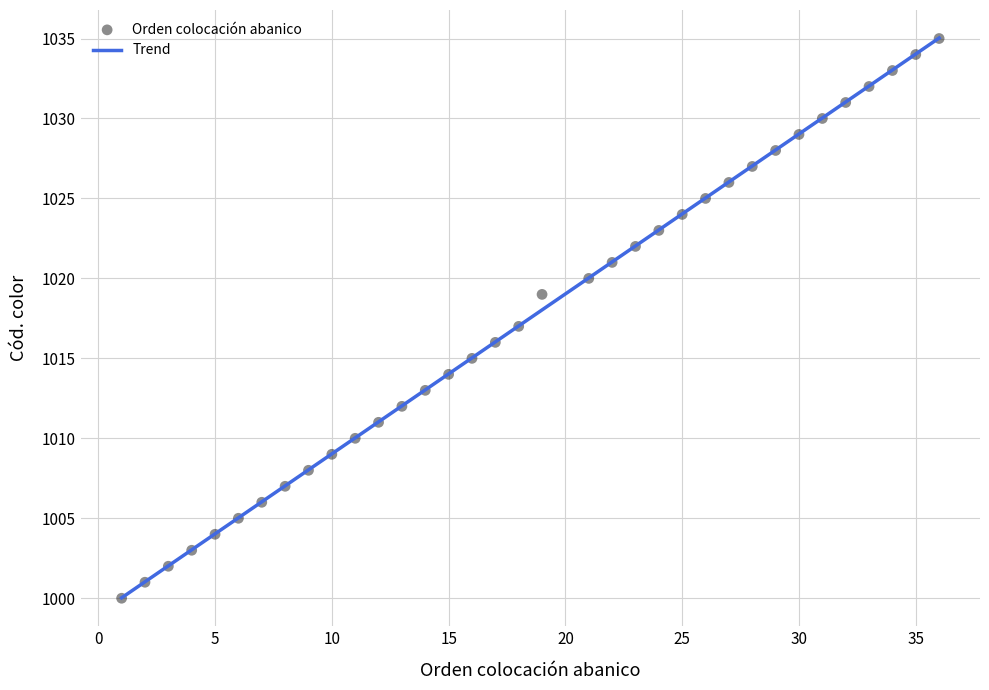

What is the range of X values (max minus min)?

35